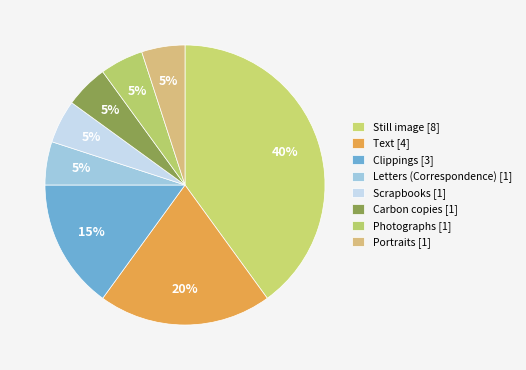

How many segments does this pie chart have?

8